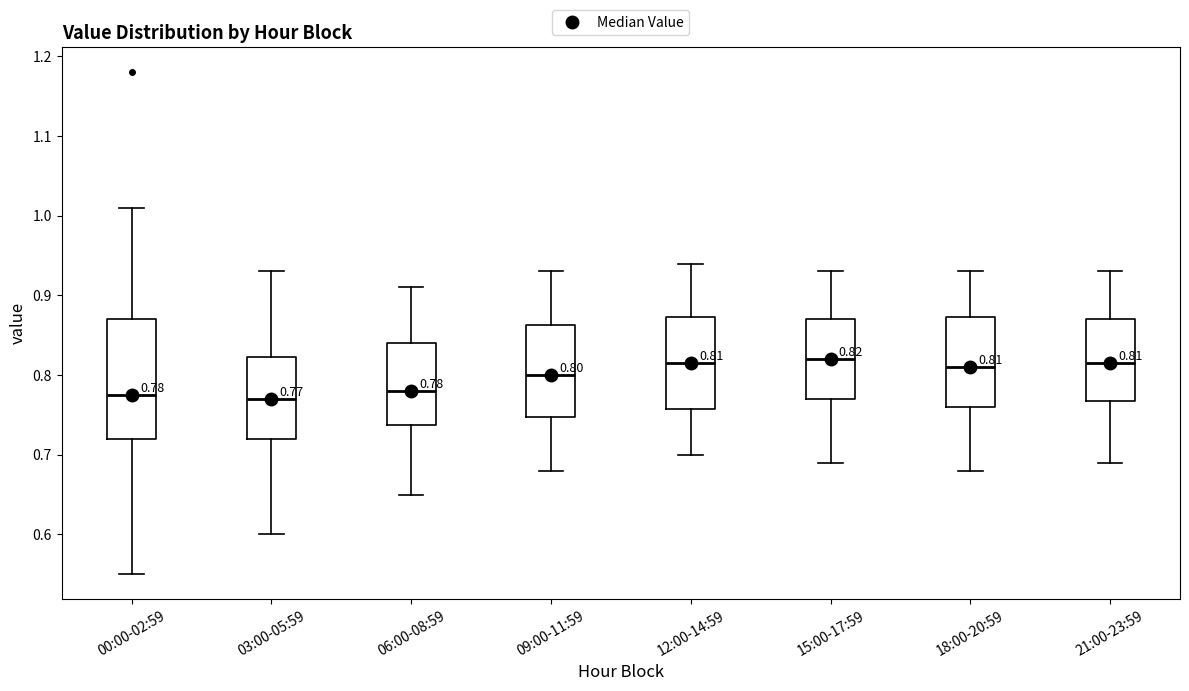

Comparing the boxes themselves (not the whiskers), which one is the tallest?

00:00-02:59